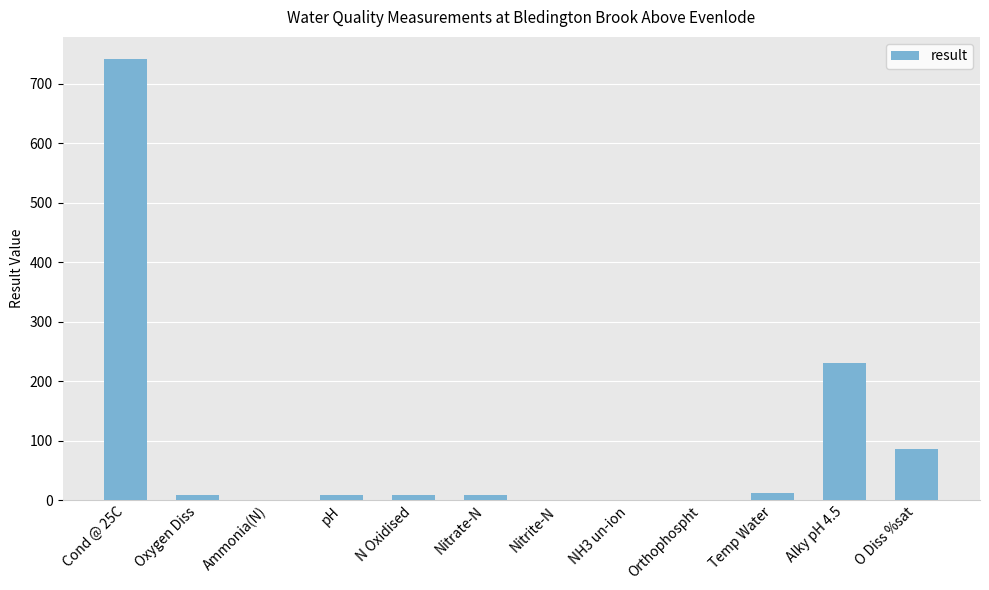

What is the change in value from Oxygen Diss to Ammonia(N)?

-9.2